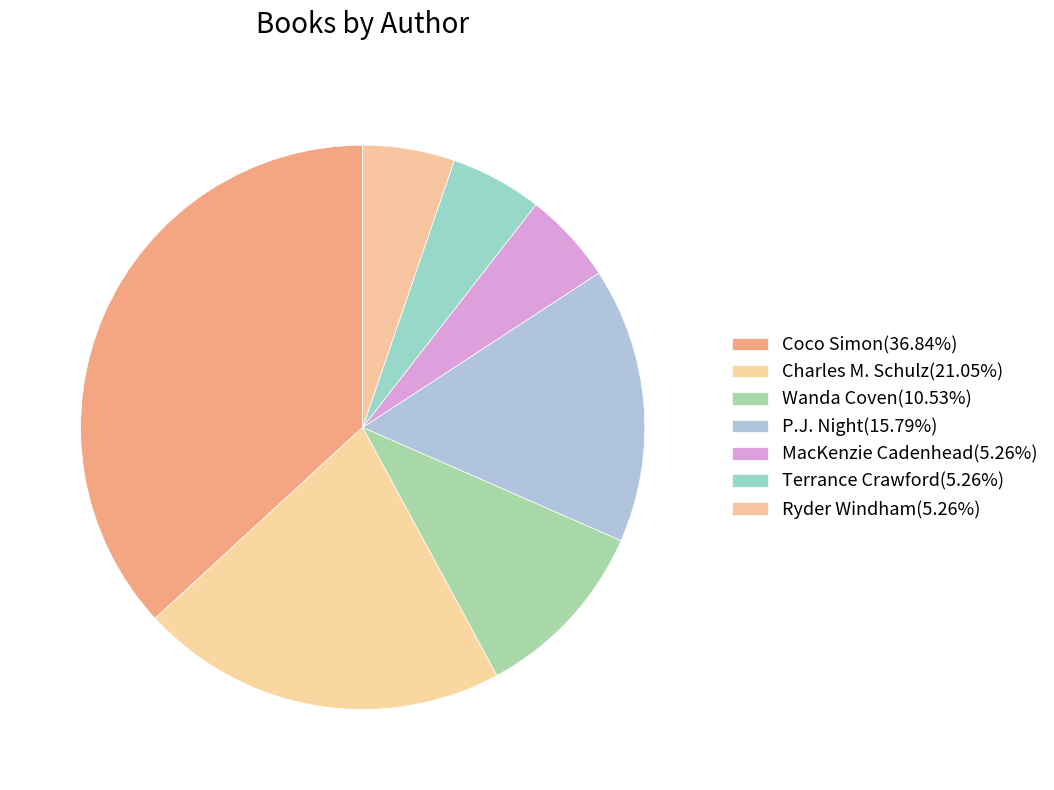

Count the number of slices in the pie.

7